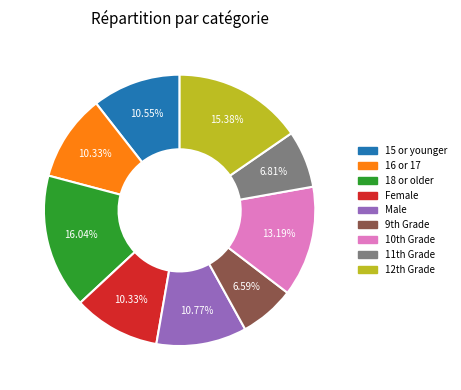

To the nearest percent, what is the difference between the largest and smallest slice percentages?

9%